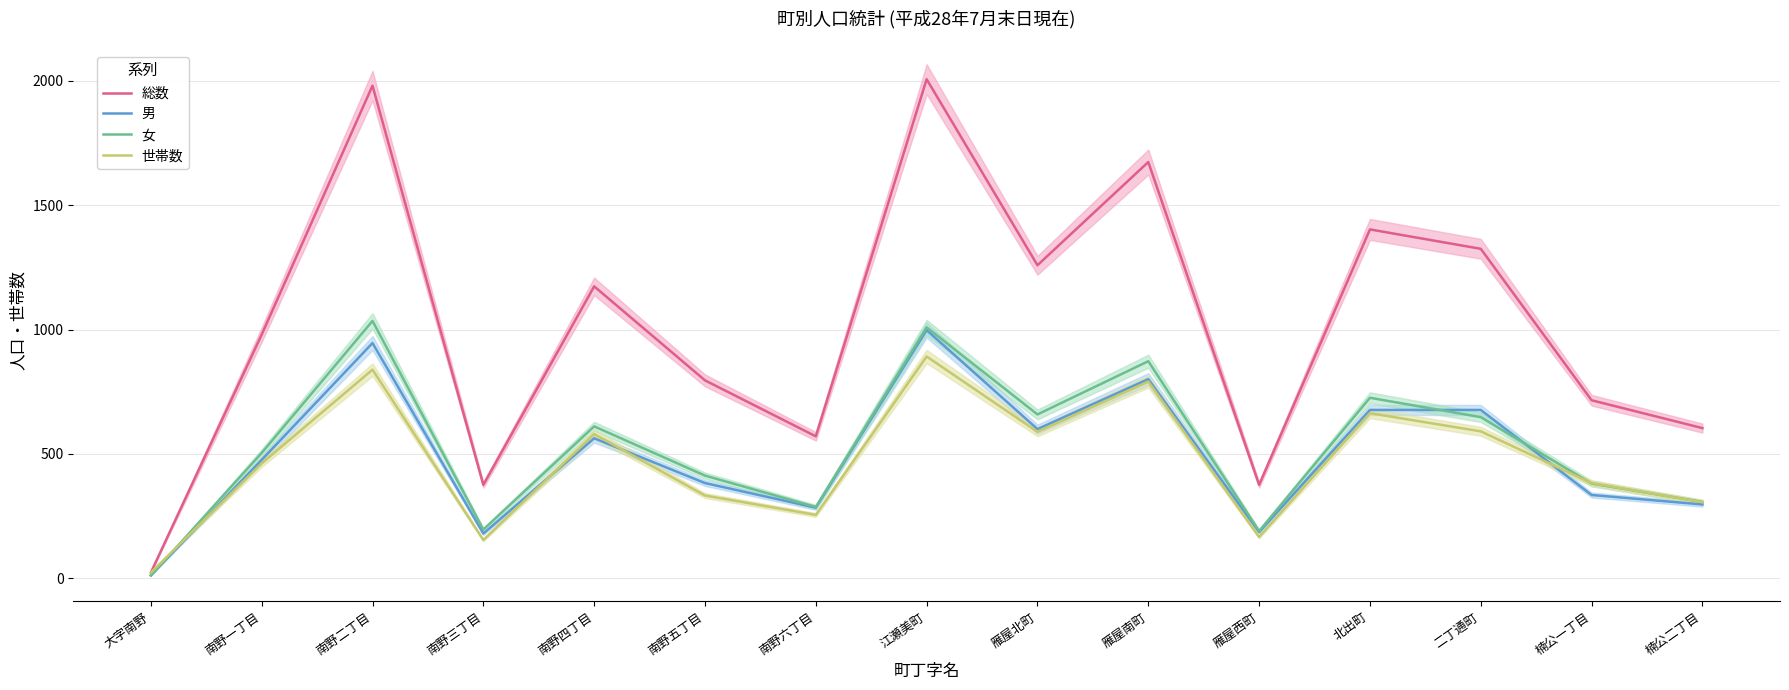

In 女, how many points are lower than both neighbors (excluding endpoints)?

4